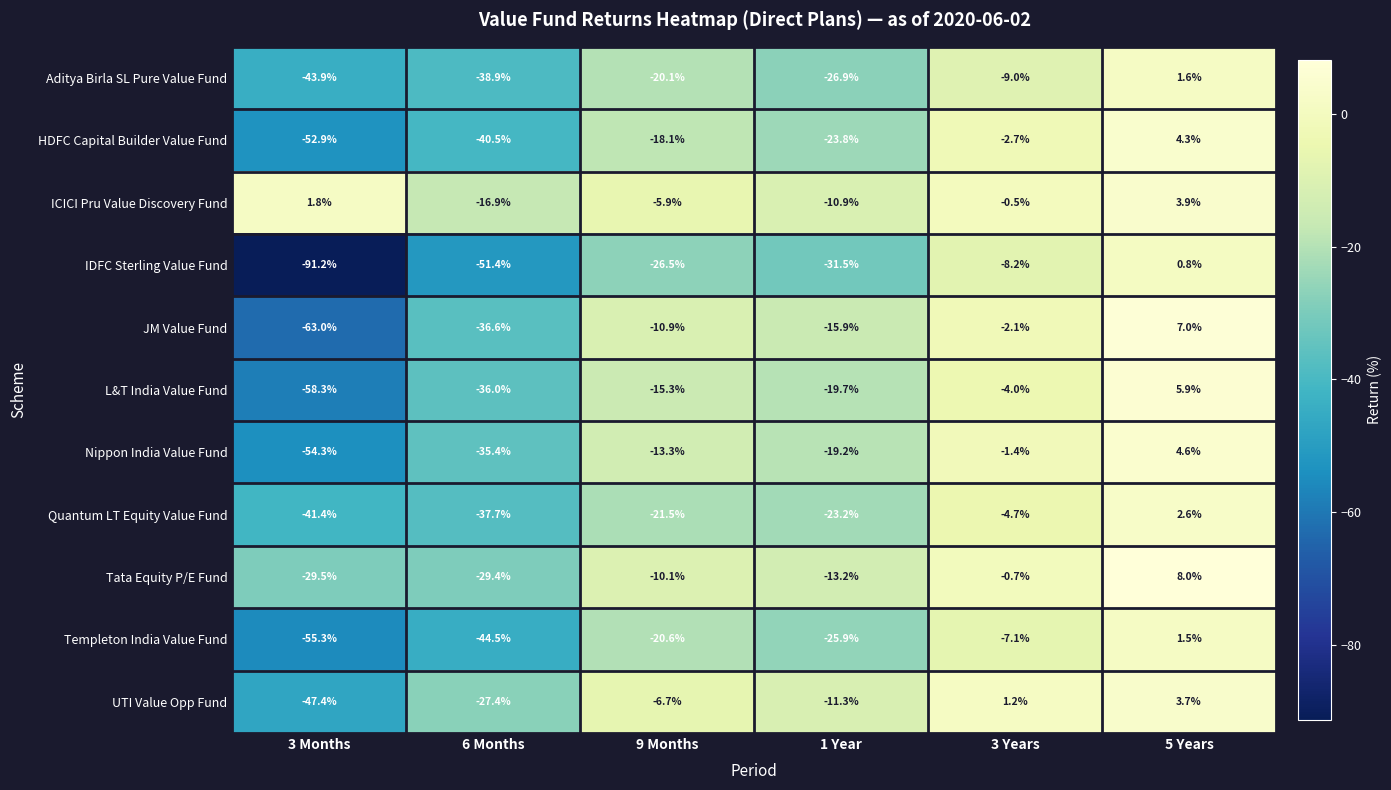

At which label is Nippon India Value Fund closest to -24?

1 Year